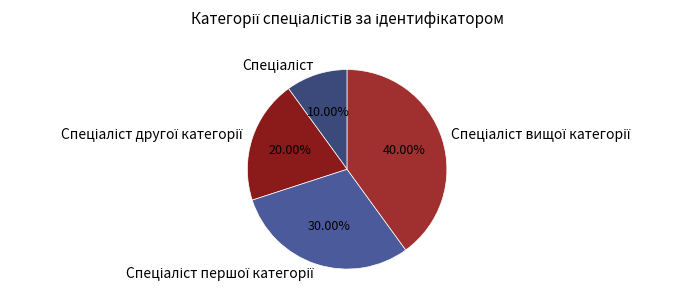

Count the number of slices in the pie.

4